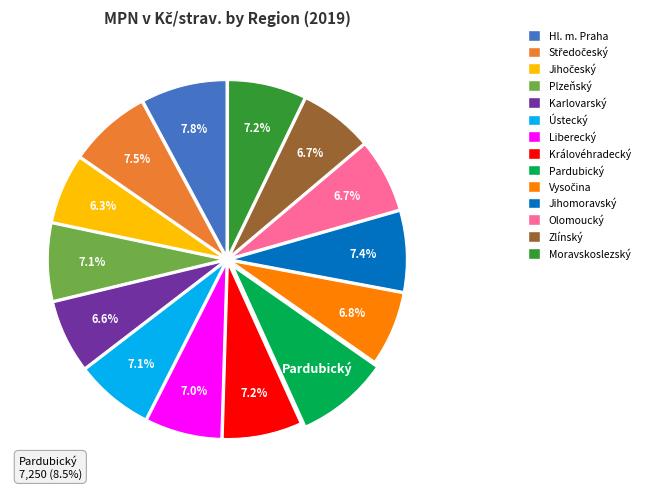

Is there a majority slice in this chart?

No